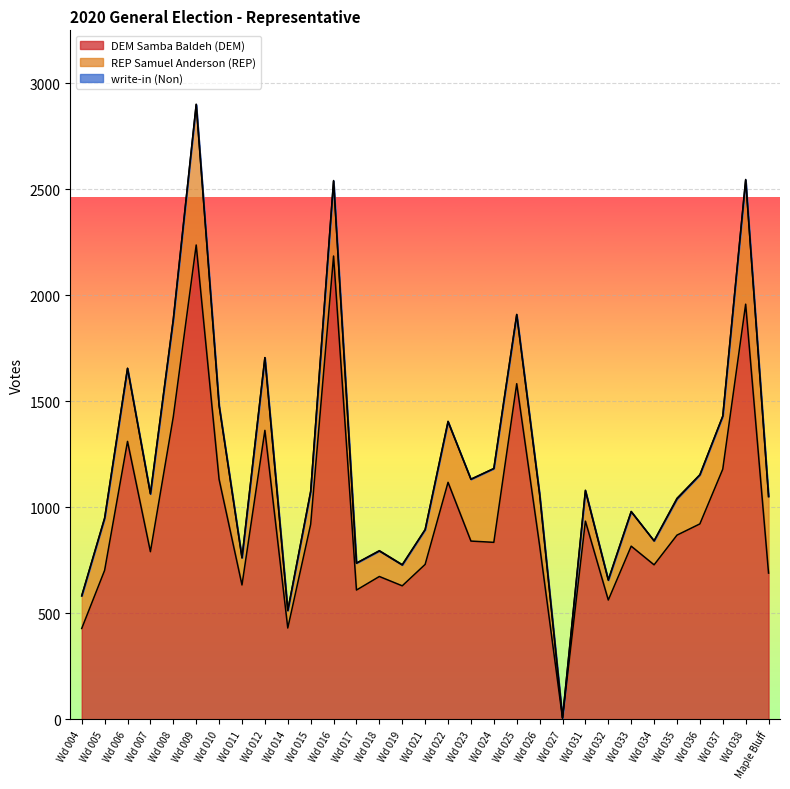

At which label is write-in (Non) closest to 2?

Wd 005